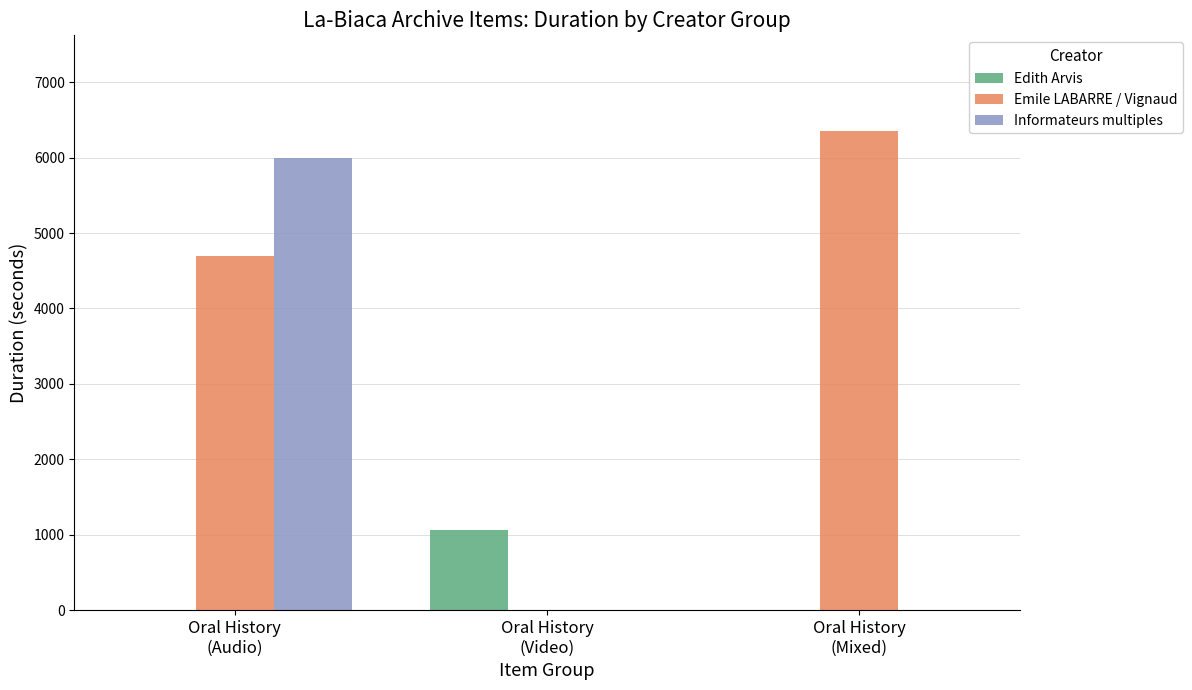

Is it true that Emile LABARRE / Vignaud equals 2935 at Oral History
(Mixed)?

False